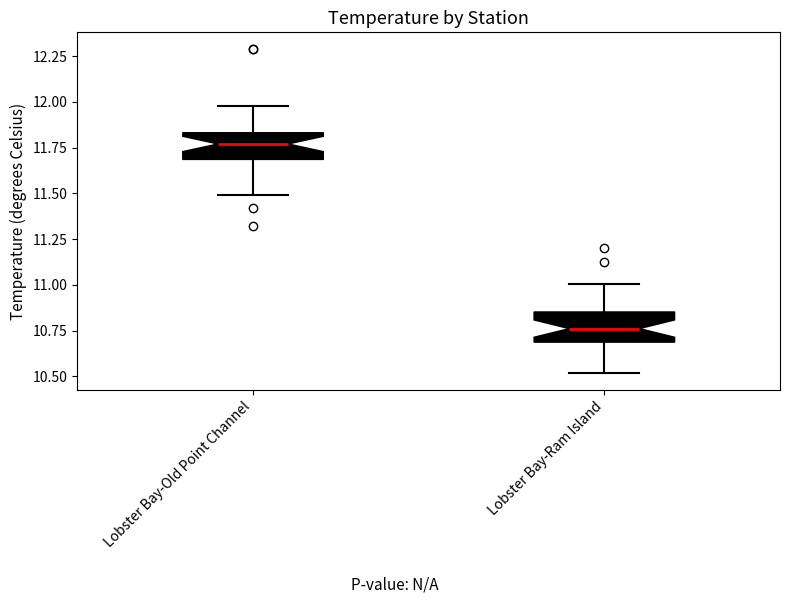

Reading left to right, read every box against the y-axis: the position of its median line, the range the box covers, and the ends of its whiskers. The values are not printed on the chart, so give them approximately, as read against the axis.

Lobster Bay-Old Point Channel: median 11.75, box 11.70 to 11.85, whiskers 11.50 to 12.00
Lobster Bay-Ram Island: median 10.75, box 10.70 to 10.85, whiskers 10.50 to 11.00